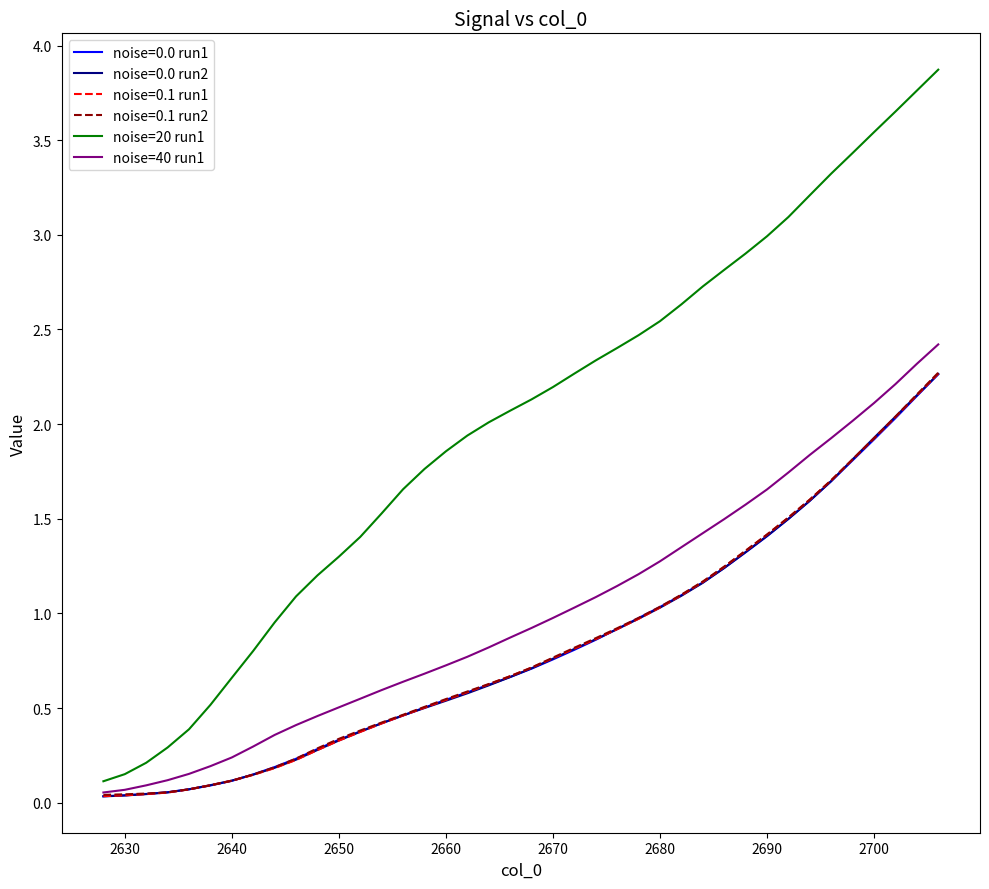

True or false: noise=20 run1 has more than 0 interior local peaks.

False